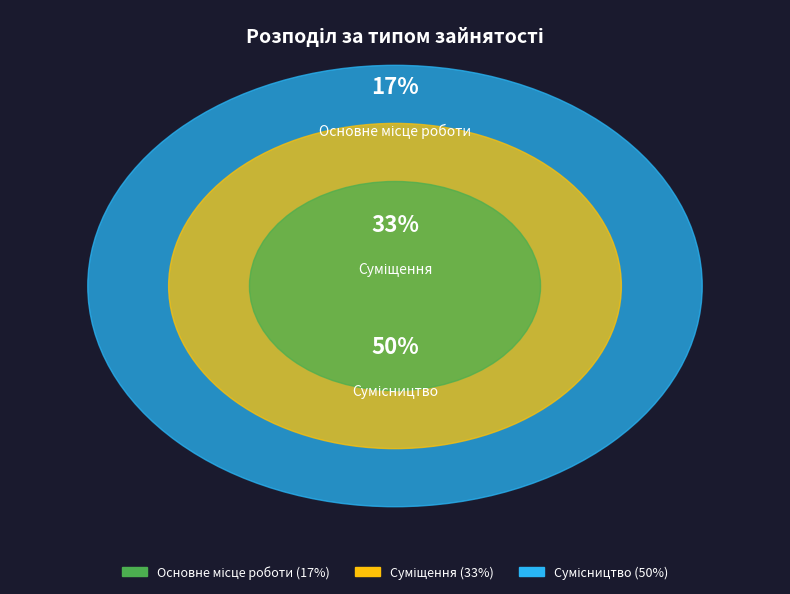

To the nearest percent, what portion does Суміщення represent?

33%